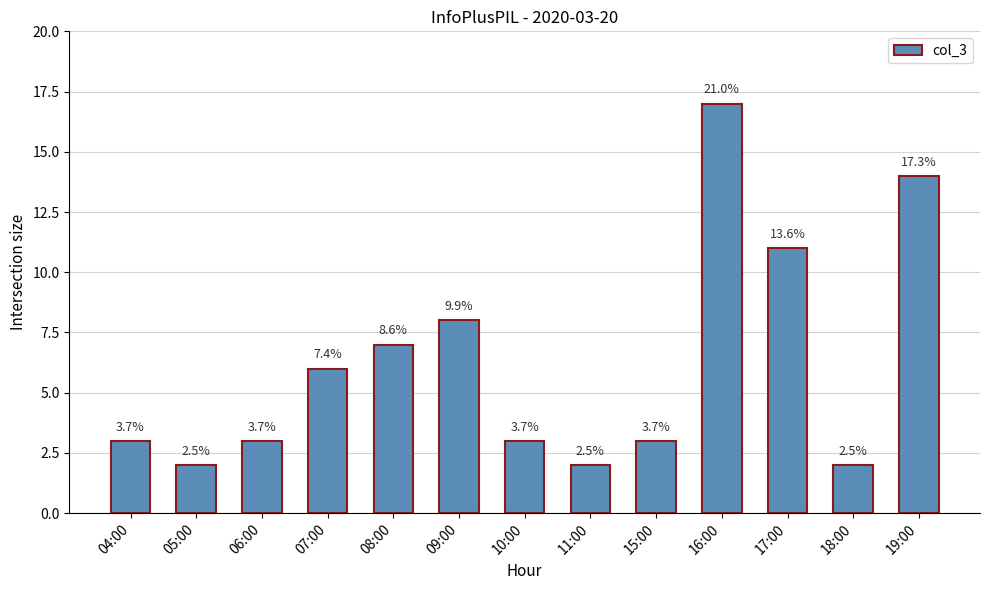

Reading left to right, transcribe all the data shown in this chart.

04:00=3	05:00=2	06:00=3	07:00=6	08:00=7	09:00=8	10:00=3	11:00=2	15:00=3	16:00=17	17:00=11	18:00=2	19:00=14